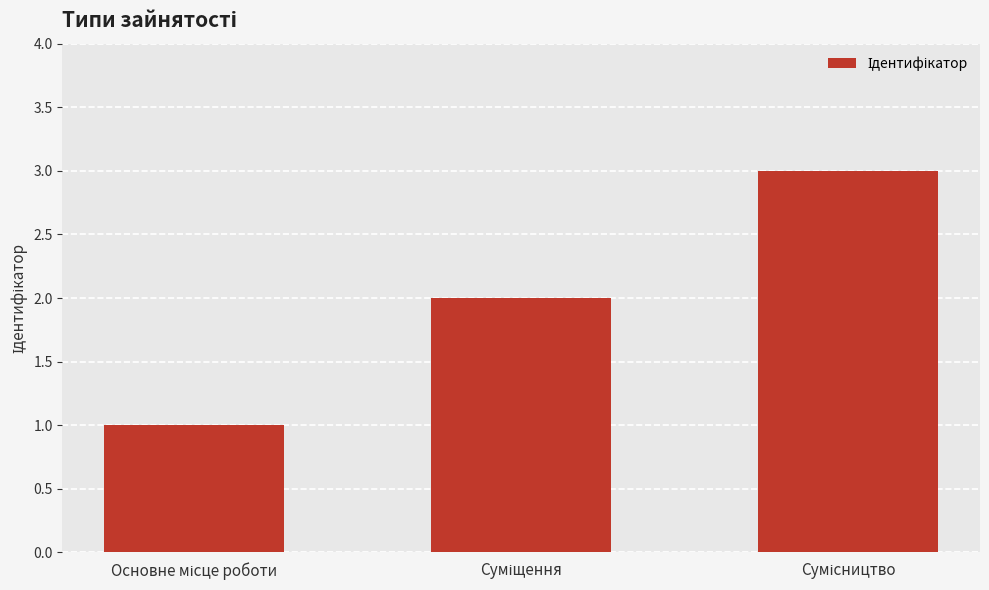

What is the sum of all values?

6